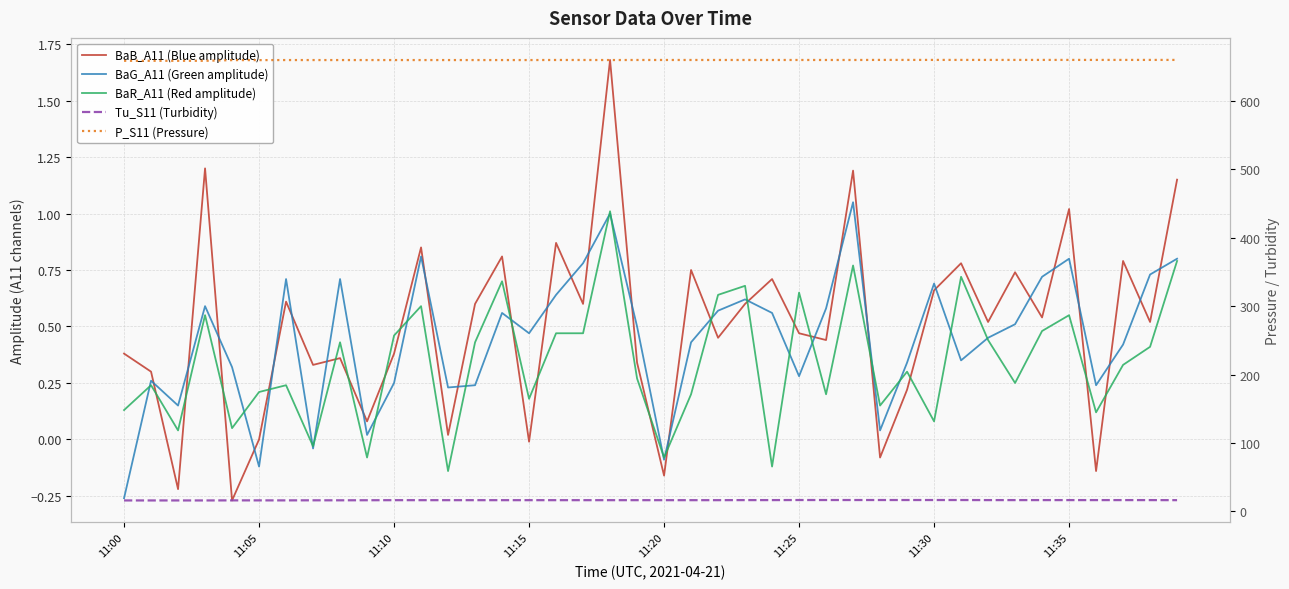

Is the value of BaR_A11 (Red amplitude) at 14 greater than the value of BaB_A11 (Blue amplitude) at 15?

Yes